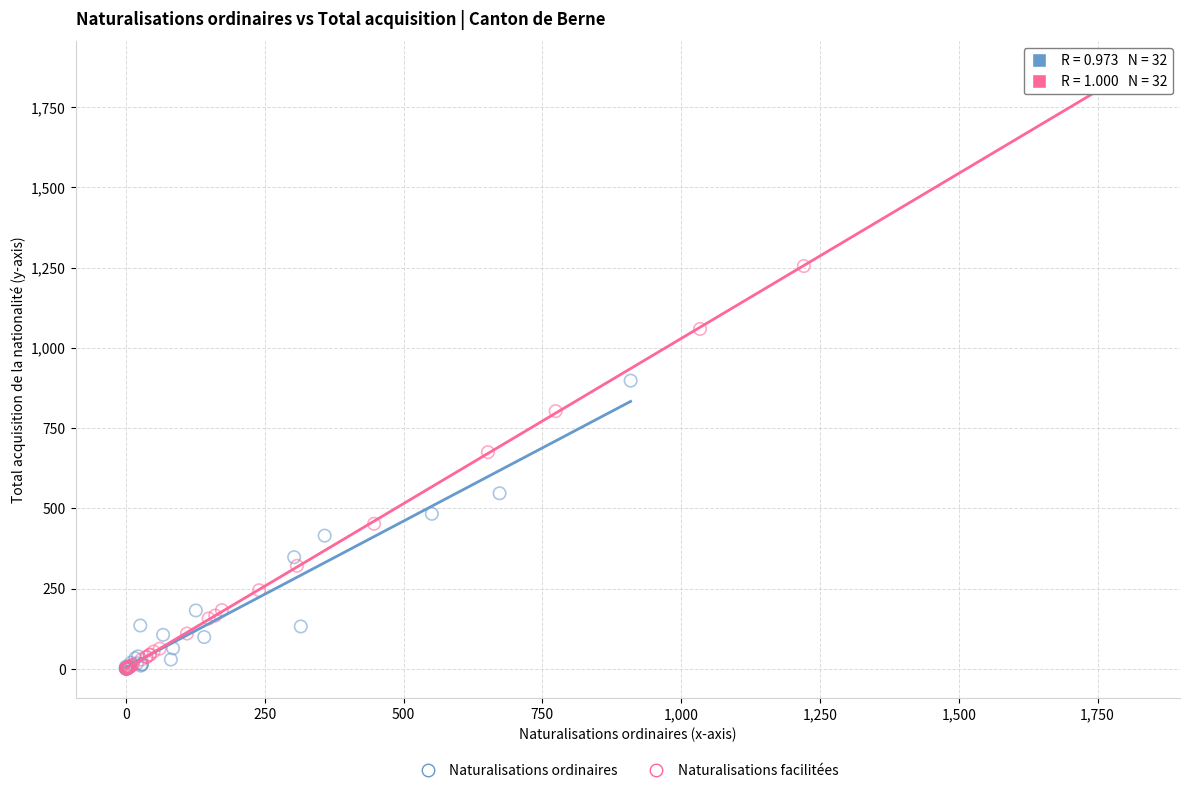

Which series has the largest Y range (max minus min)?

Naturalisations facilitées